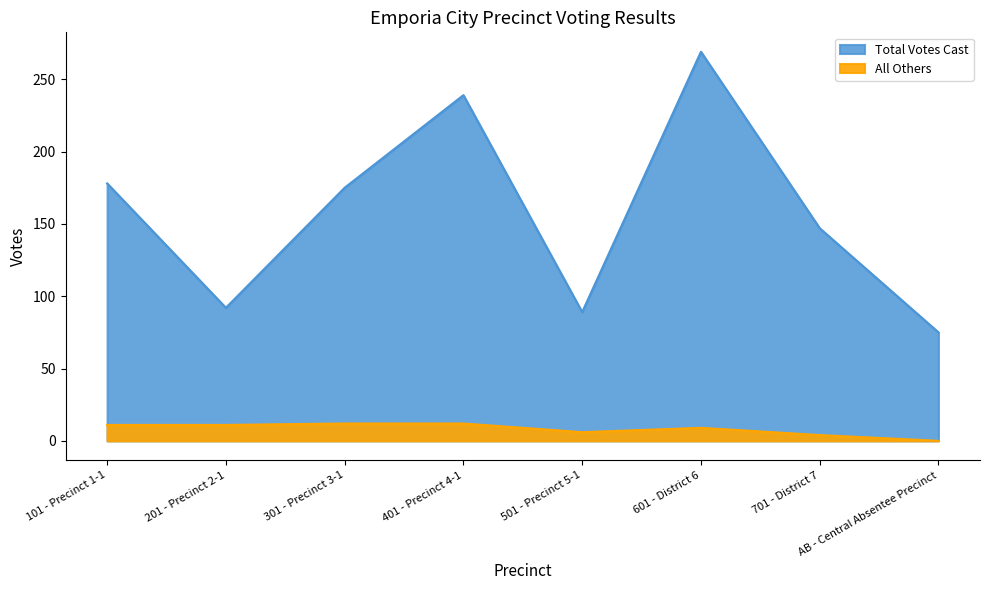

Is it true that Total Votes Cast equals 269 at 601 - District 6?

True